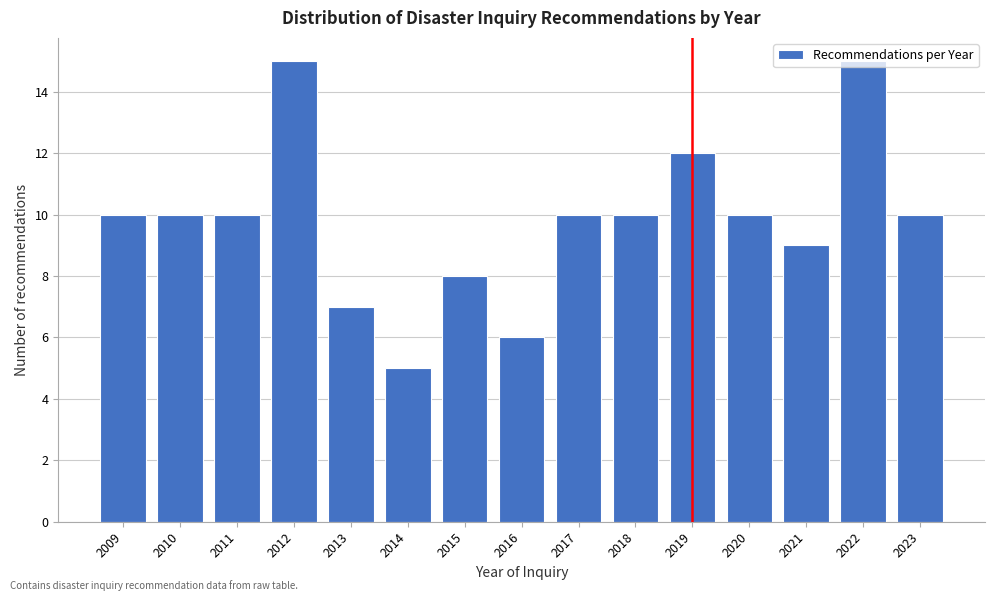

Which label corresponds to the smallest value in the chart?

2014